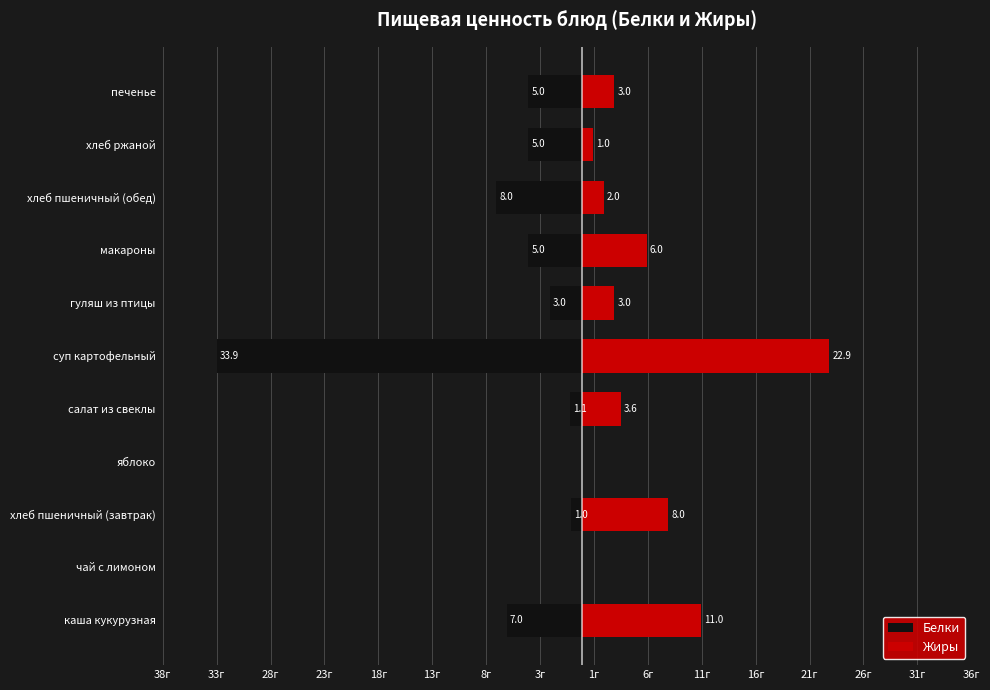

What are all the series names shown in the legend?

Белки, Жиры